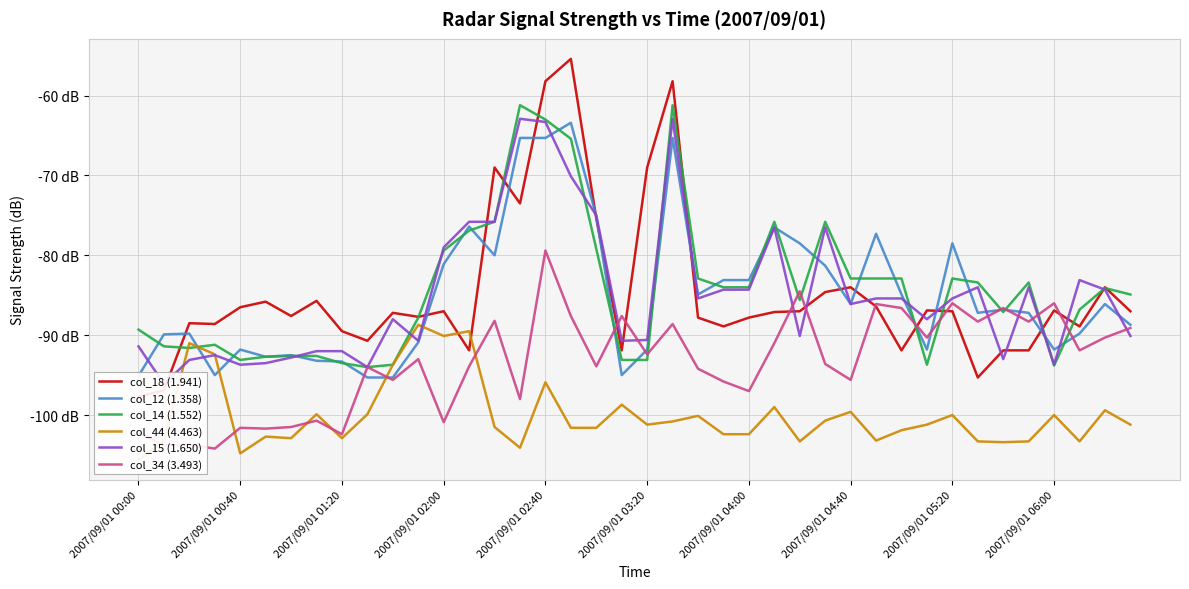

What is the sum of the col_12 (1.358) values at 39 and 26?

-167.2